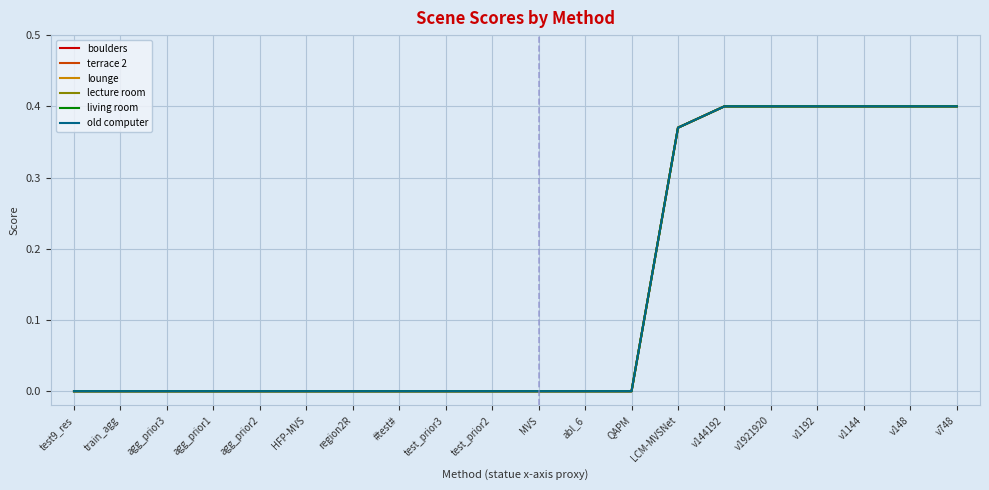

Is this an area chart (filled region under the line)?

No